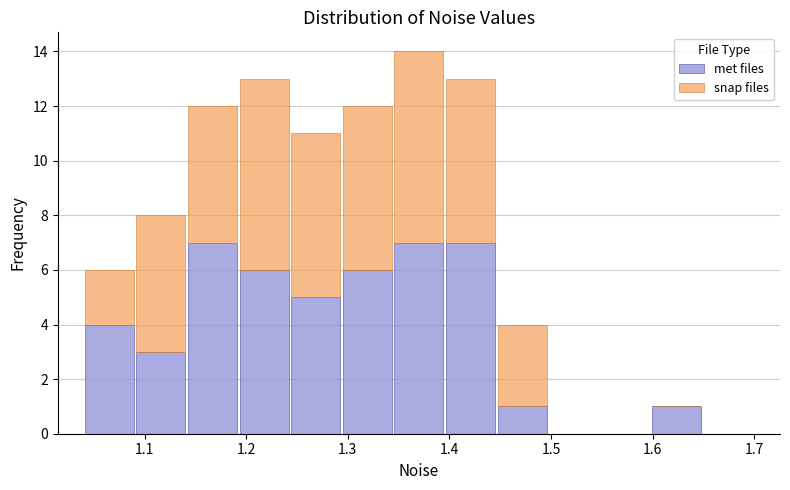

Which range on the x-axis has the tallest stacked bar (by total height)?

1.34 to 1.40